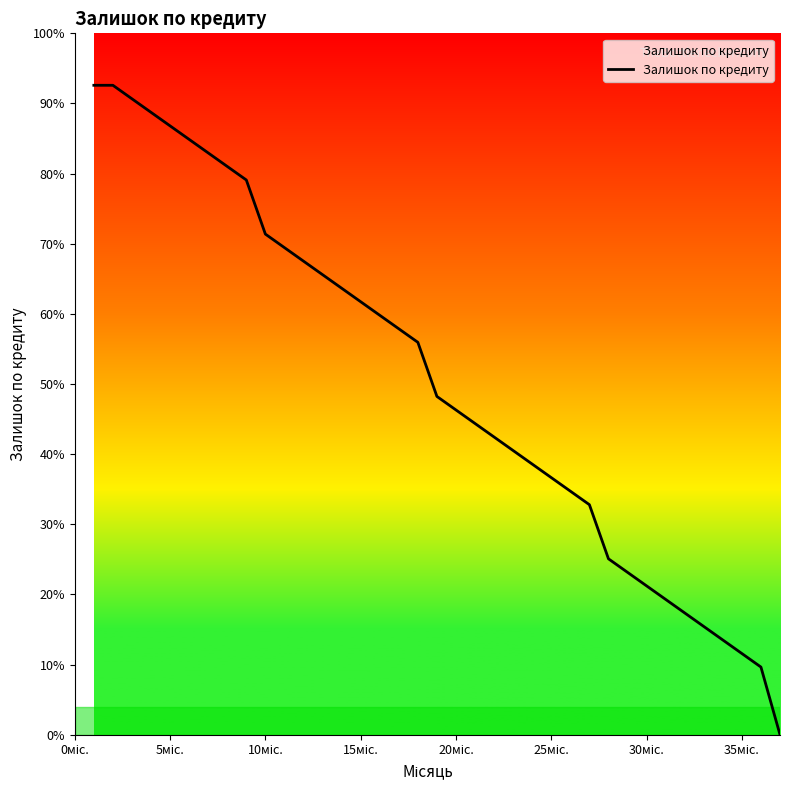

Which label corresponds to the largest value in the chart?

0міс.